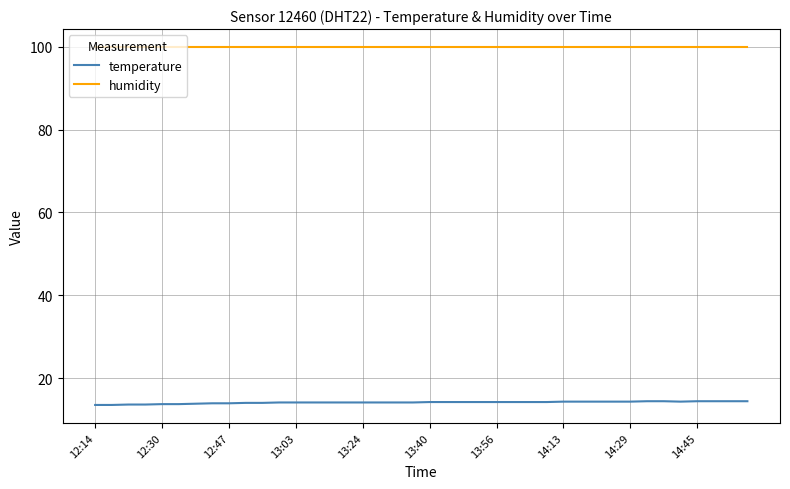

Which series has the widest spread of values?

temperature